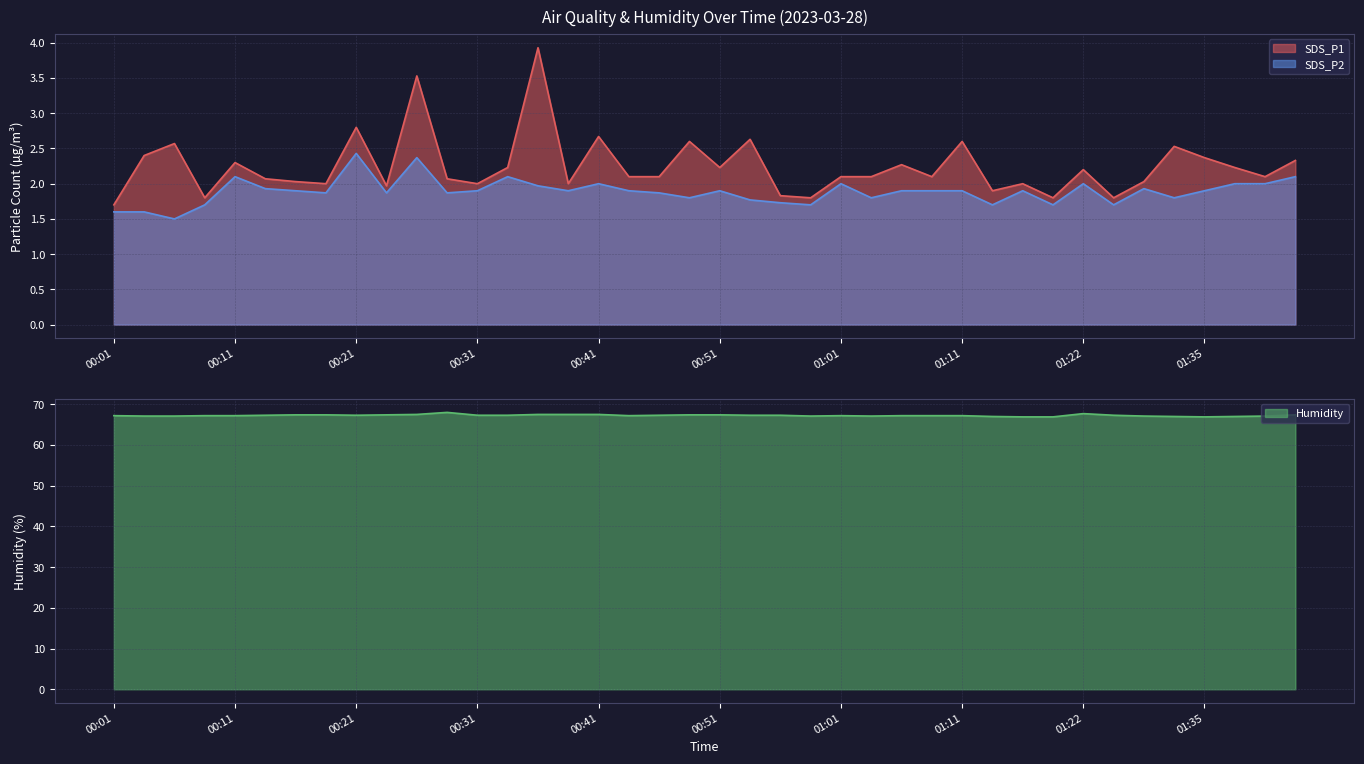

Reading left to right, list all the values displayed in this chart.

SDS_P1: 1.7	2.4	2.6	1.8	2.3	2.1	2.0	2.0	2.8	2.0	3.5	2.1	2.0	2.2	3.9	2.0	2.7	2.1	2.1	2.6	2.2	2.6	1.8	1.8	2.1	2.1	2.3	2.1	2.6	1.9	2.0	1.8	2.2	1.8	2.0	2.5	2.4	2.2	2.1	2.3
SDS_P2: 1.6	1.6	1.5	1.7	2.1	1.9	1.9	1.9	2.4	1.9	2.4	1.9	1.9	2.1	2.0	1.9	2.0	1.9	1.9	1.8	1.9	1.8	1.7	1.7	2.0	1.8	1.9	1.9	1.9	1.7	1.9	1.7	2.0	1.7	1.9	1.8	1.9	2.0	2.0	2.1
Humidity: 67.2	67.1	67.1	67.2	67.2	67.3	67.4	67.4	67.3	67.4	67.5	68.0	67.3	67.3	67.5	67.5	67.5	67.2	67.3	67.4	67.4	67.3	67.3	67.1	67.2	67.1	67.2	67.2	67.2	67.0	66.9	66.9	67.7	67.3	67.1	67.0	66.9	67.0	67.1	67.4